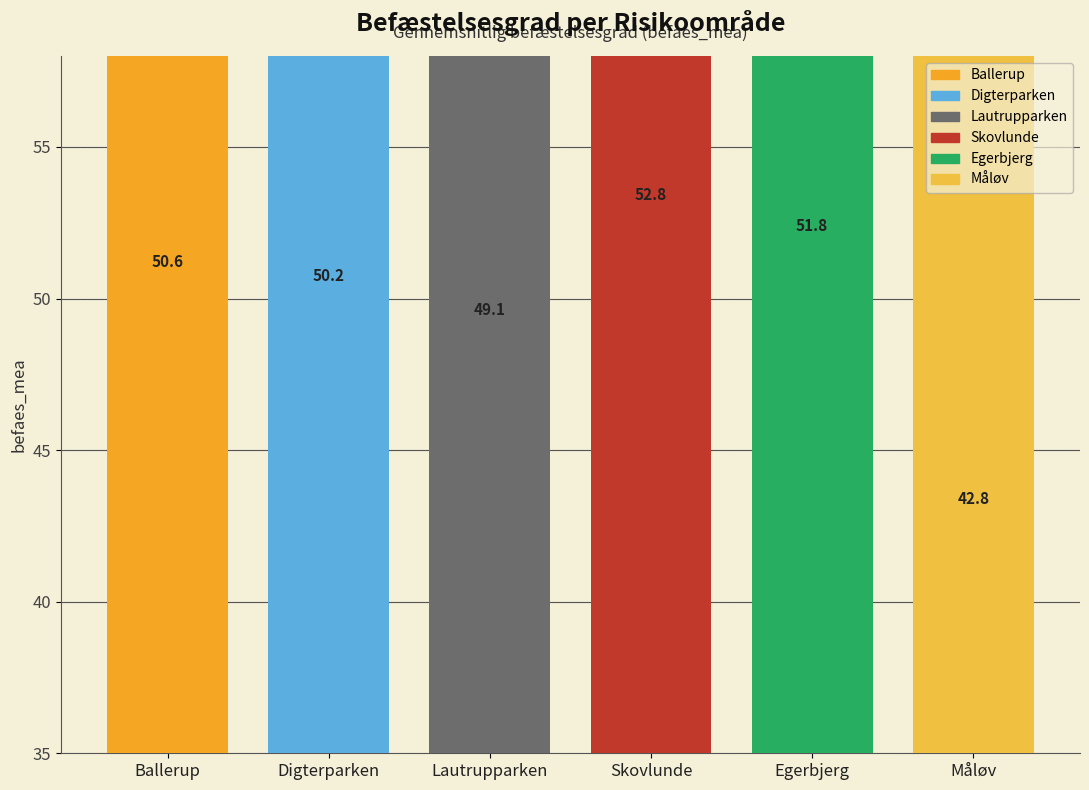

What is the label of the 2nd bar from the right?

Egerbjerg